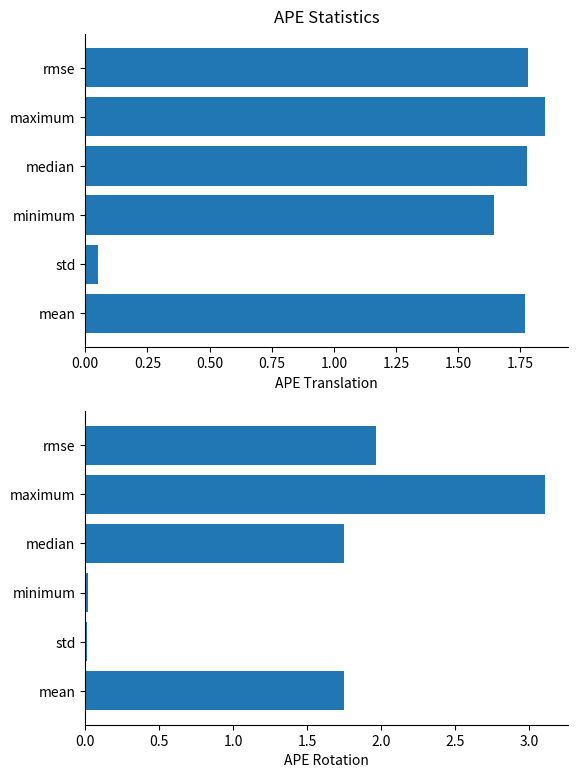

Count the number of categories in the chart.

6